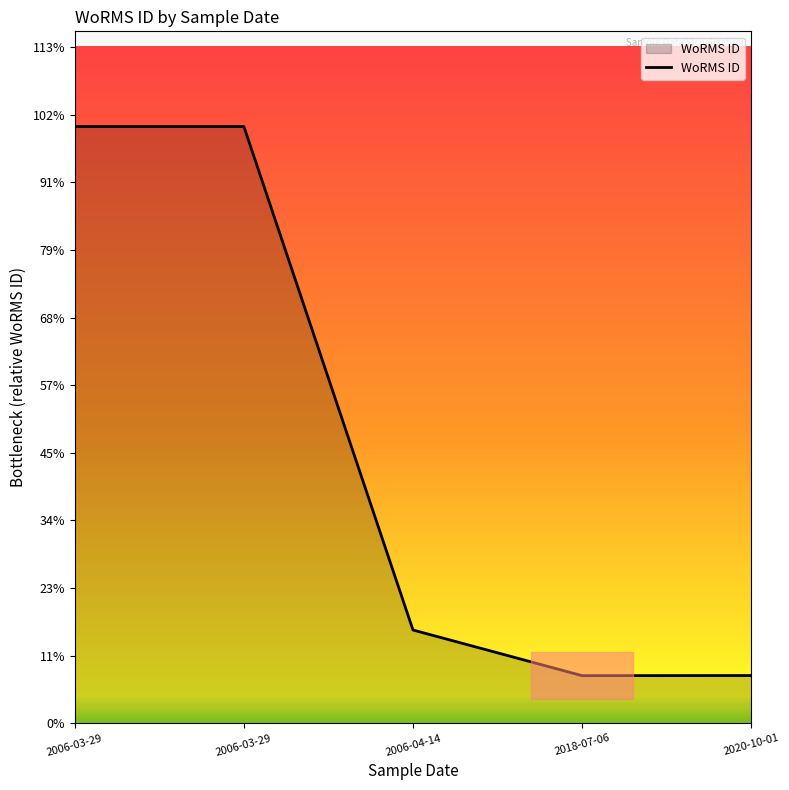

Is this an area chart (filled region under the line)?

Yes